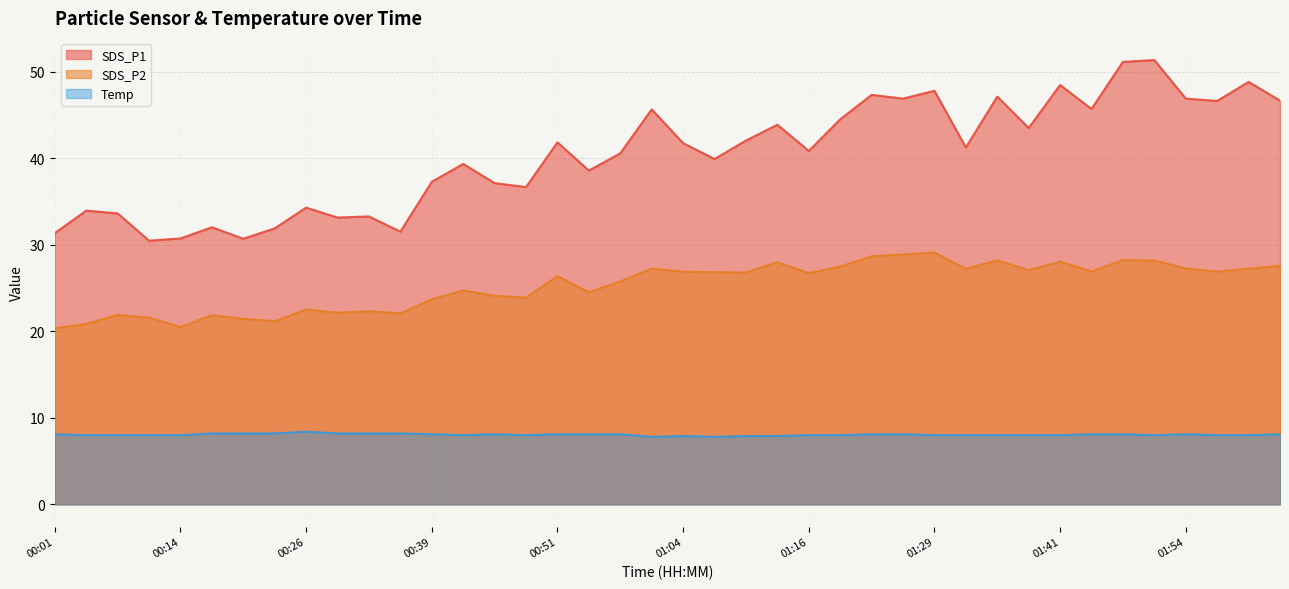

How many lines are shown in the chart?

3